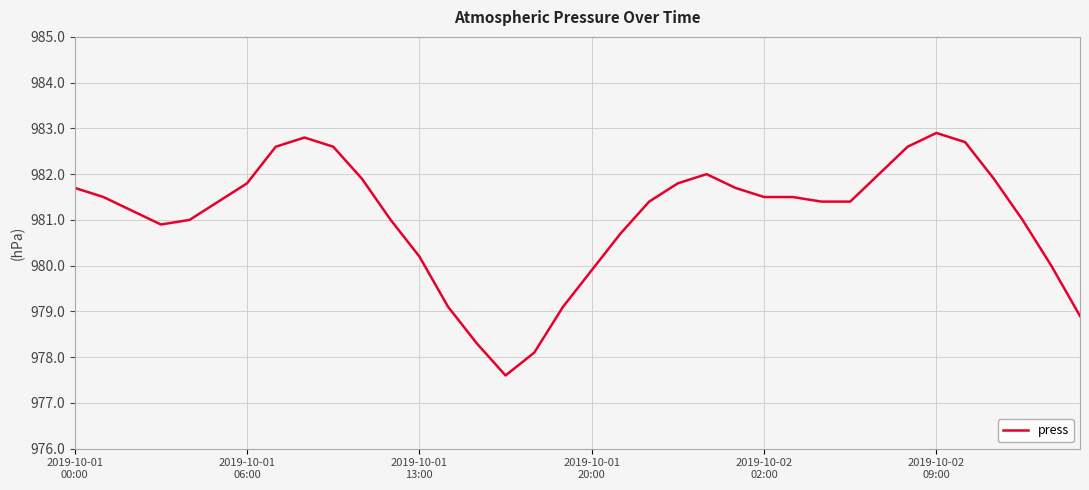

What is the maximum value shown in the chart?

982.9